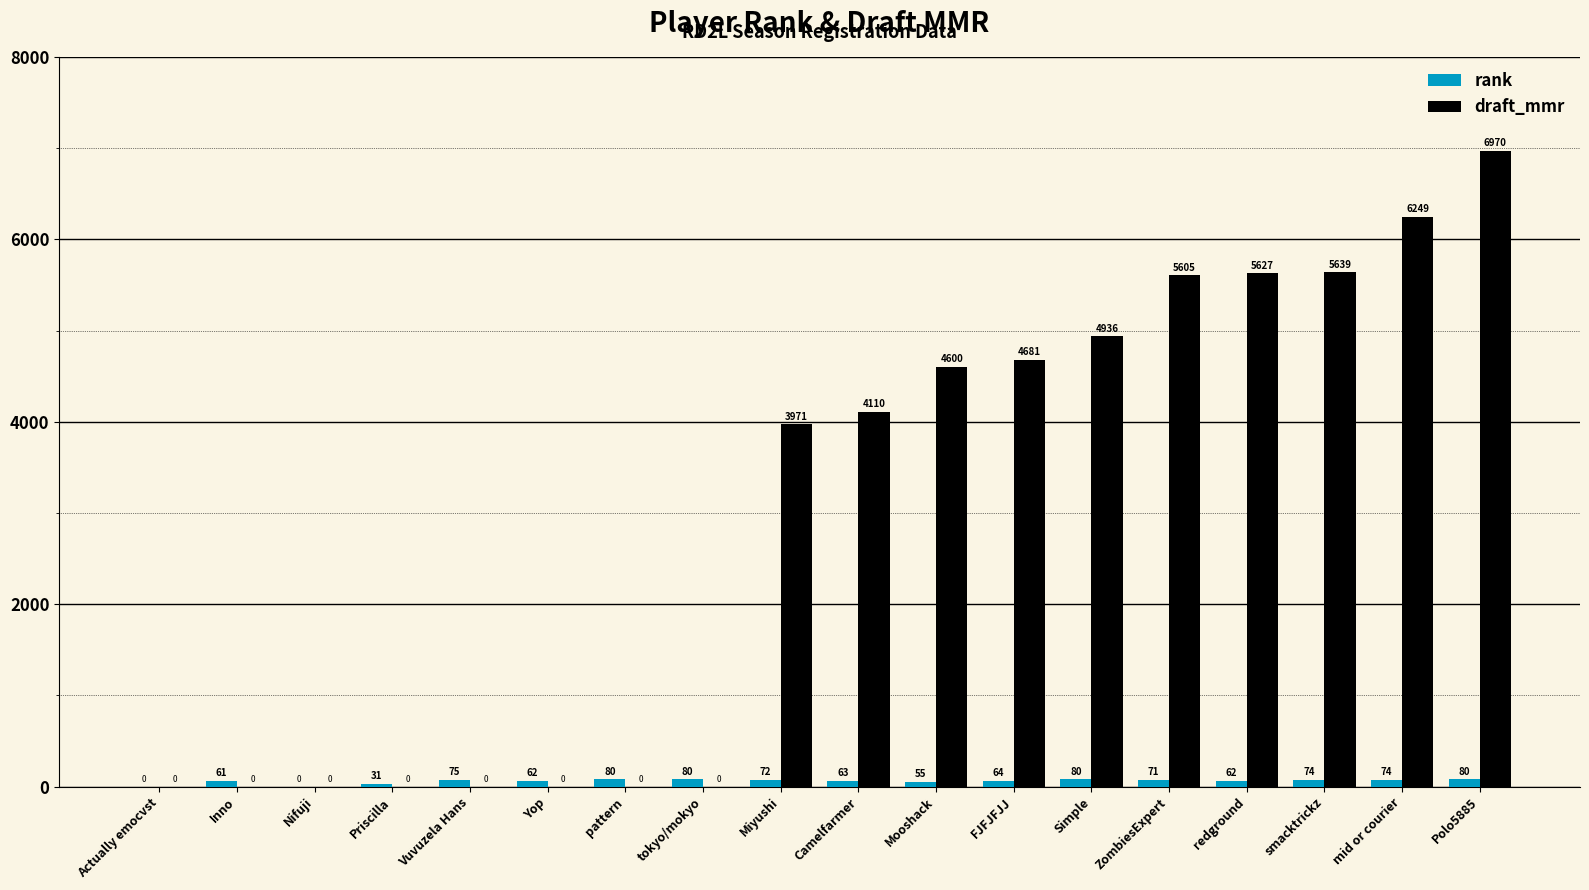

The draft_mmr series shows -3271 at pattern. True or false?

False